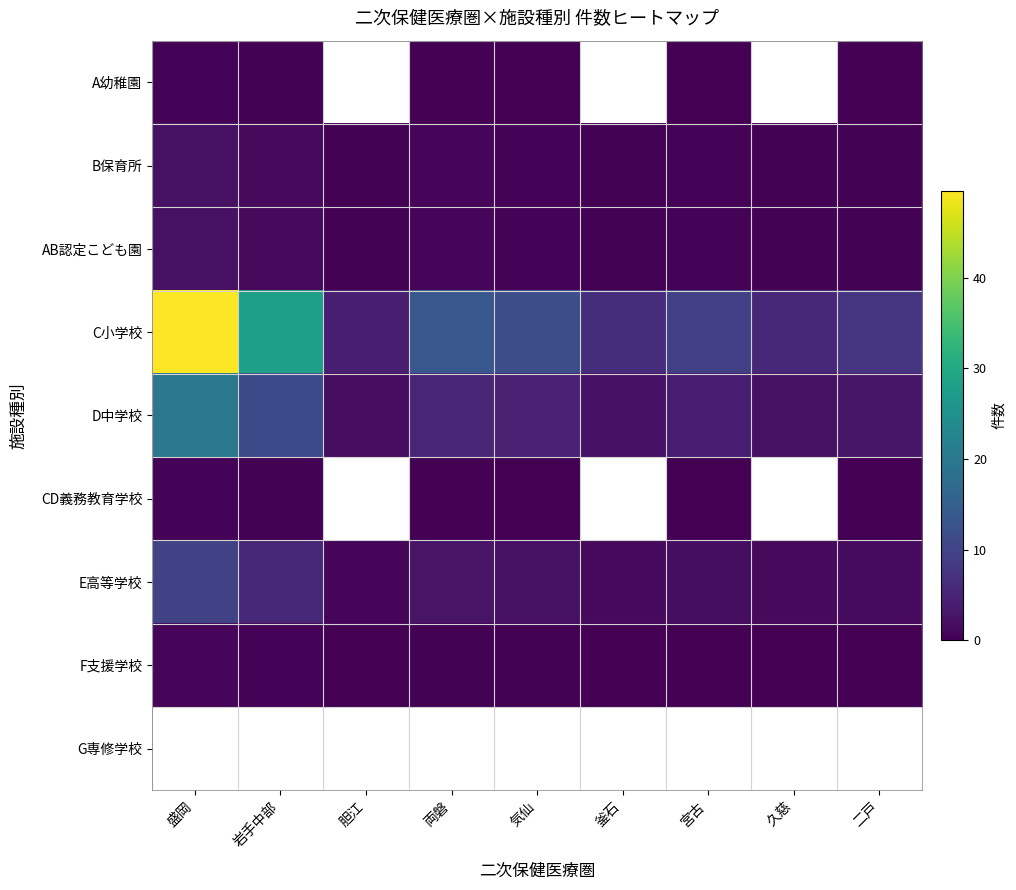

Reading left to right, what are all the values shown in this chart?

A幼稚園: 盛岡=0.4	岩手中部=0.2	胆江=0.0	両磐=0.1	気仙=0.1	釜石=0.0	宮古=0.1	久慈=0.0	二戸=0.1
B保育所: 盛岡=2.2	岩手中部=1.2	胆江=0.2	両磐=0.6	気仙=0.5	釜石=0.3	宮古=0.4	久慈=0.3	二戸=0.3
AB認定こども園: 盛岡=2.2	岩手中部=1.2	胆江=0.2	両磐=0.6	気仙=0.5	釜石=0.3	宮古=0.4	久慈=0.3	二戸=0.3
C小学校: 盛岡=49.6	岩手中部=28.0	胆江=4.1	両磐=13.4	気仙=11.7	釜石=6.4	宮古=9.3	久慈=5.8	二戸=7.6
D中学校: 盛岡=19.7	岩手中部=11.1	胆江=1.6	両磐=5.3	気仙=4.6	釜石=2.5	宮古=3.7	久慈=2.3	二戸=3.0
CD義務教育学校: 盛岡=0.4	岩手中部=0.2	胆江=0.0	両磐=0.1	気仙=0.1	釜石=0.0	宮古=0.1	久慈=0.0	二戸=0.1
E高等学校: 盛岡=9.8	岩手中部=5.6	胆江=0.8	両磐=2.7	気仙=2.3	釜石=1.3	宮古=1.9	久慈=1.2	二戸=1.5
F支援学校: 盛岡=0.7	岩手中部=0.4	胆江=0.1	両磐=0.2	気仙=0.2	釜石=0.1	宮古=0.1	久慈=0.1	二戸=0.1
G専修学校: 盛岡=0.0	岩手中部=0.0	胆江=0.0	両磐=0.0	気仙=0.0	釜石=0.0	宮古=0.0	久慈=0.0	二戸=0.0